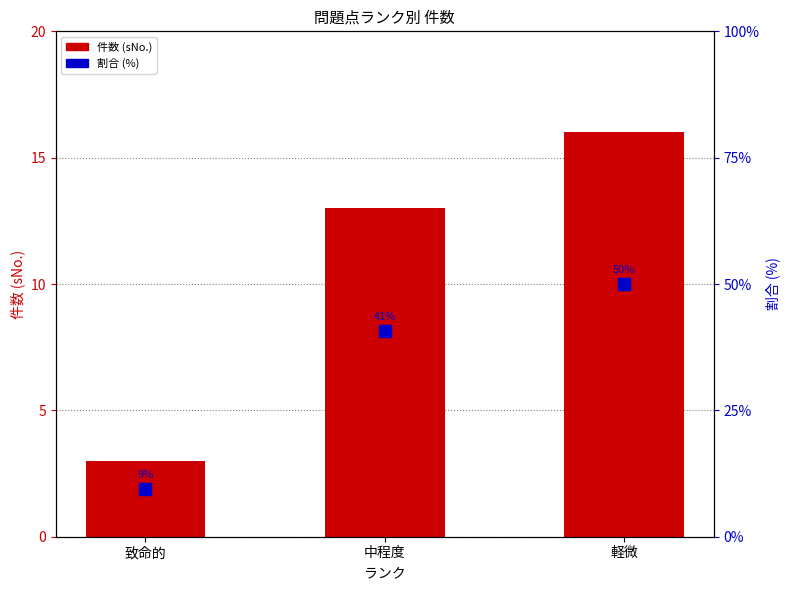

What is the difference between the highest and lowest values at 中程度?

27.6